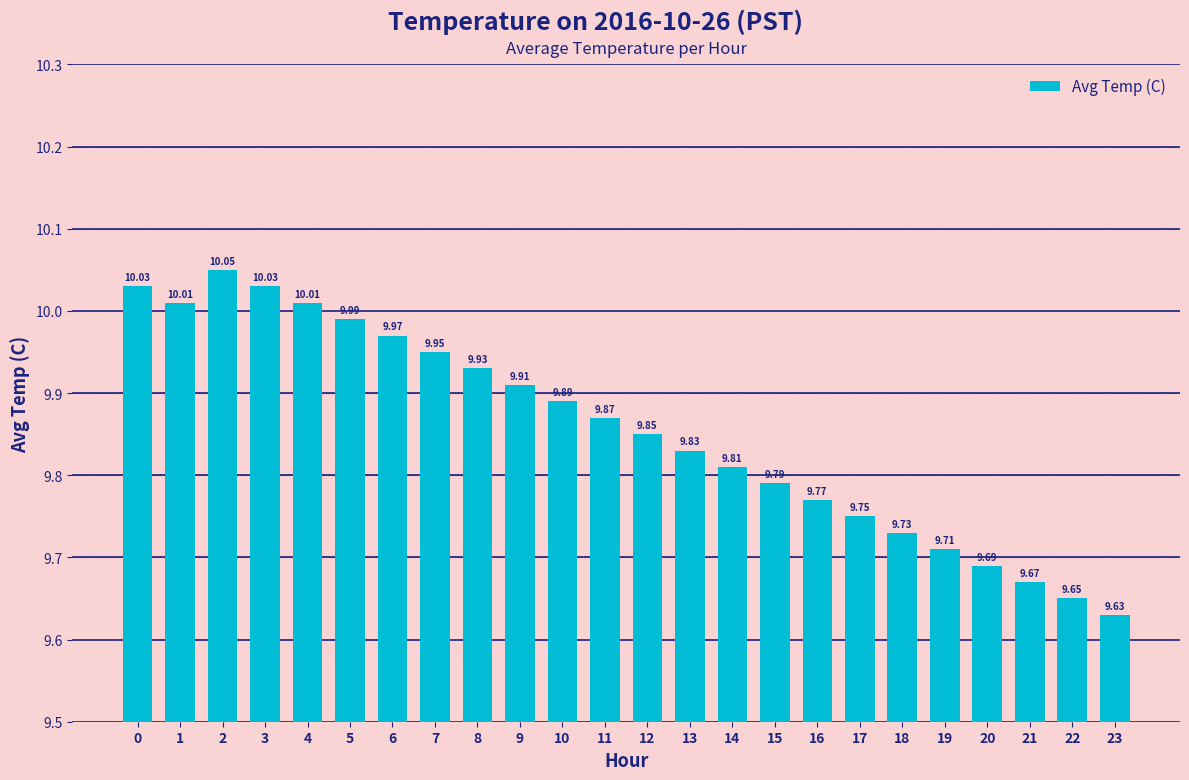

How many series are shown in this chart?

1